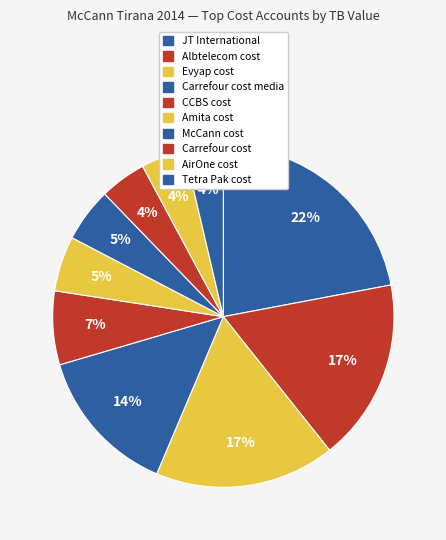

How much of the chart is everything except Amita cost?

94.8%